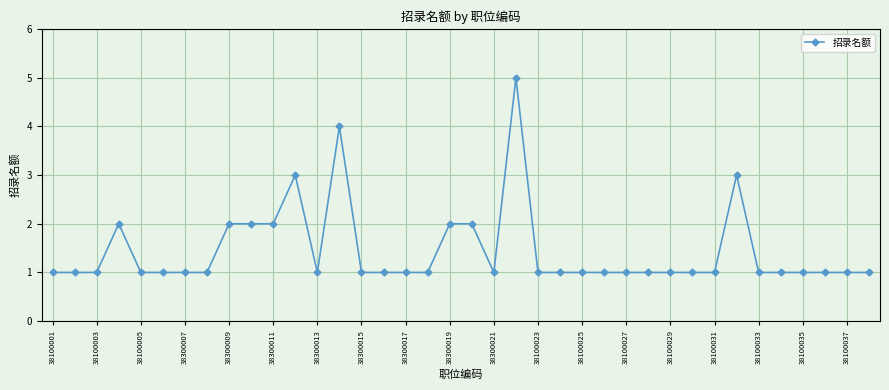

What is the greatest value displayed?

5